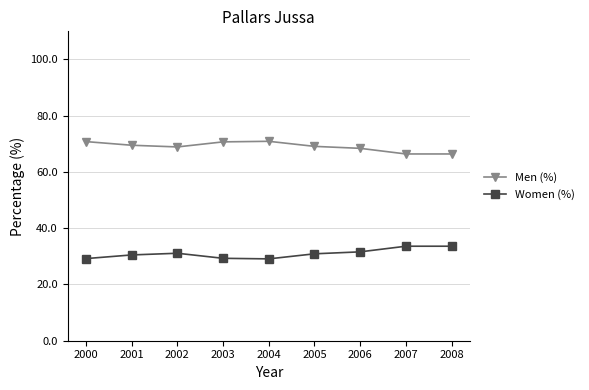

At 2000, list the series in order from largest to smallest.

Men (%), Women (%)